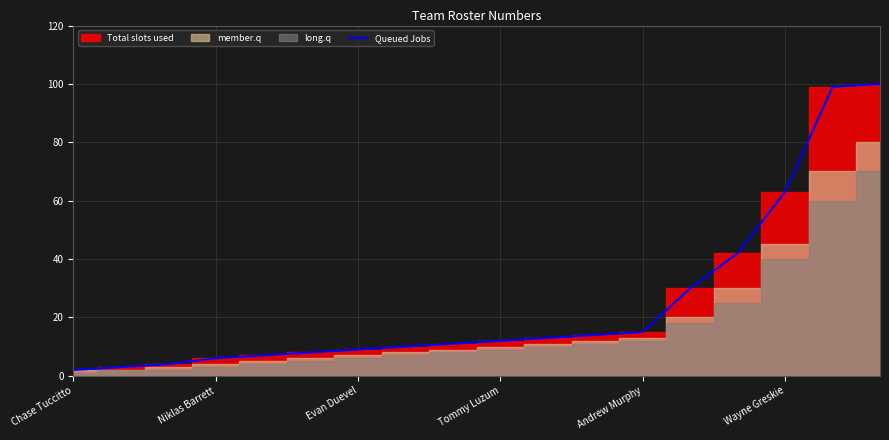

What is the ratio of the value at Andrew Murphy to the value at 12?

0.5